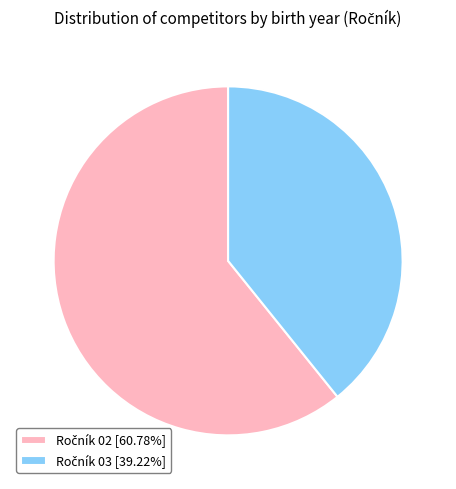

Is there a majority slice in this chart?

Yes